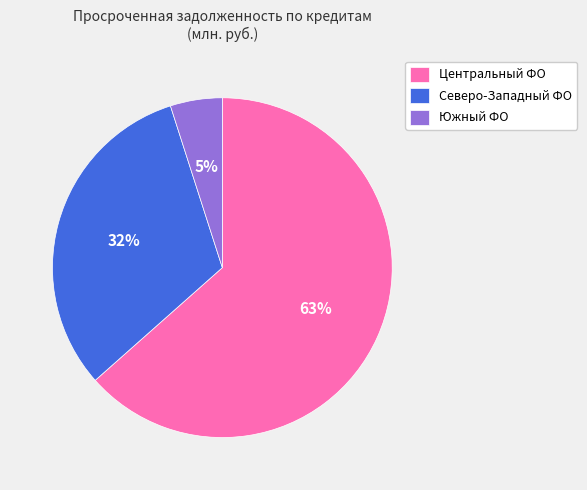

Count the number of slices in the pie.

3